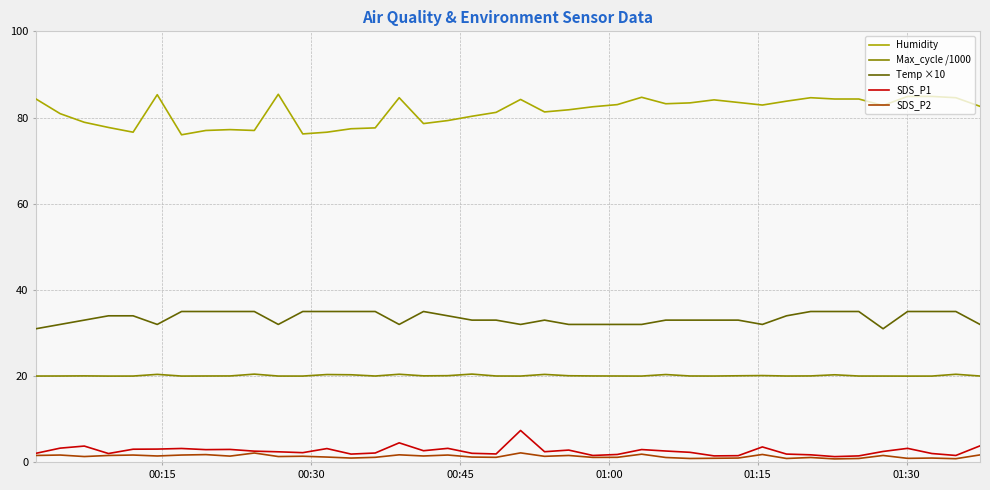

List the series in order of their peak value, lowest first.

SDS_P2, SDS_P1, Max_cycle /1000, Temp ×10, Humidity